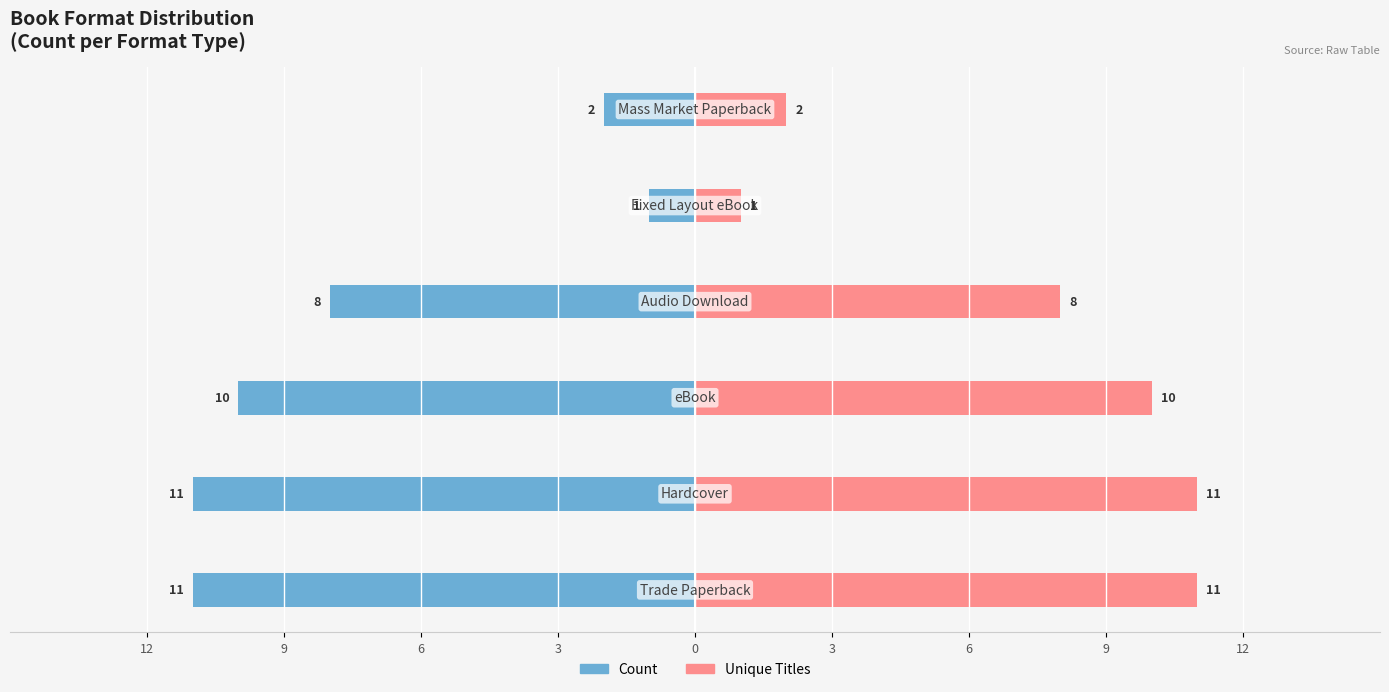

Reading right to left, list all the values displayed in this chart.

Count: -2	-1	-8	-10	-11	-11
Unique Titles: 2	1	8	10	11	11